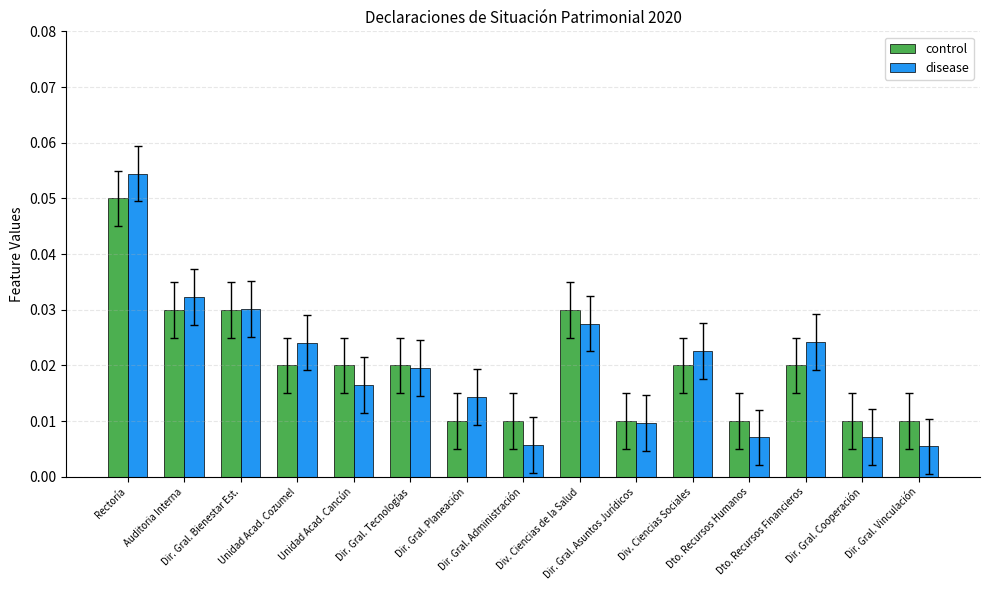

True or false: disease has a value of 0.0 at Dto. Recursos Financieros.

False